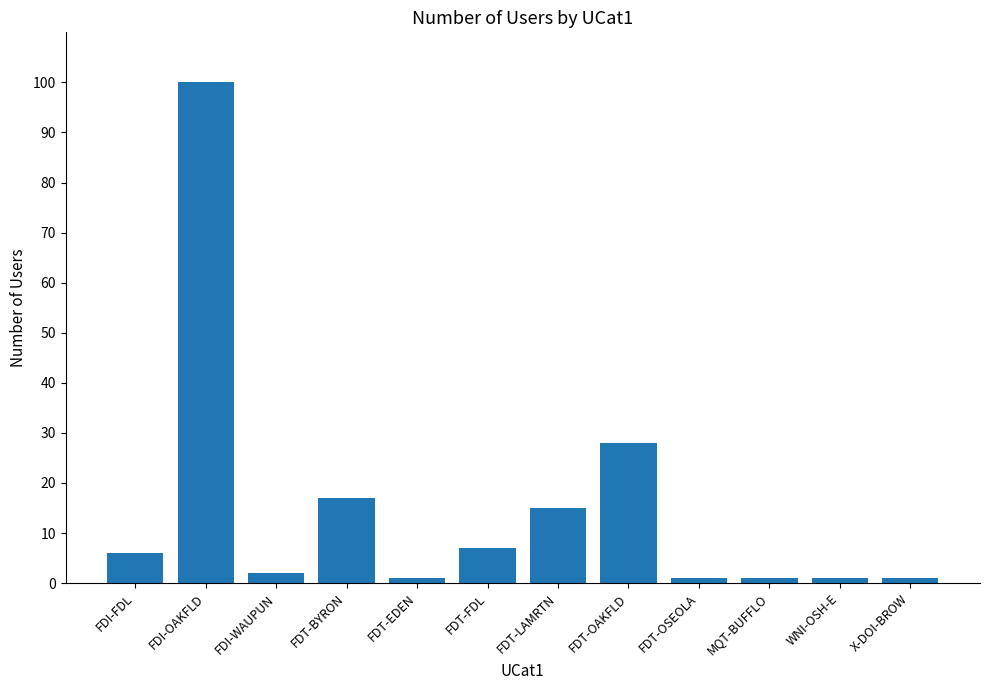

How many distinct data groups are displayed?

1